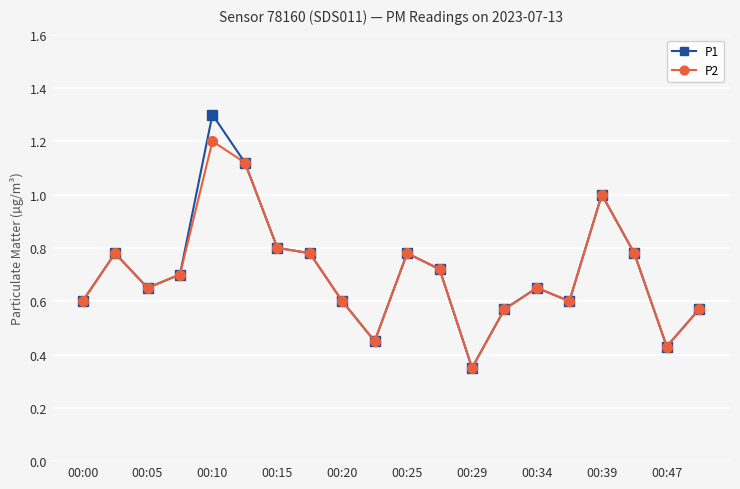

What is the maximum value for P1?

1.3